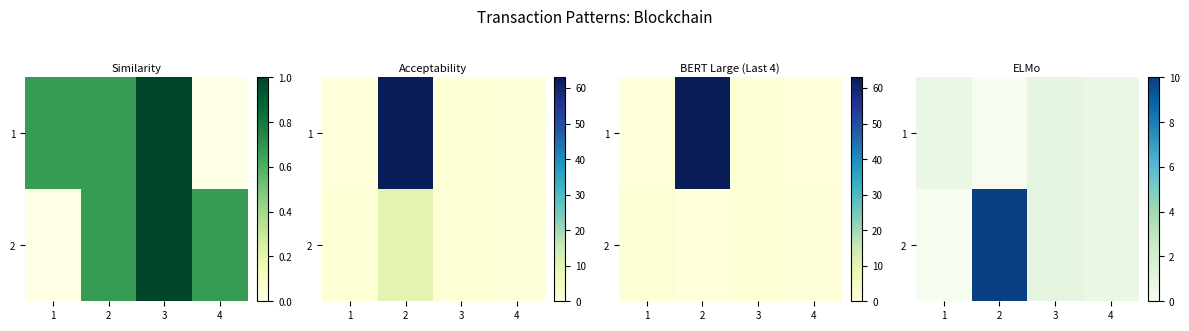

At 2, list the series in order from largest to smallest.

2, 1